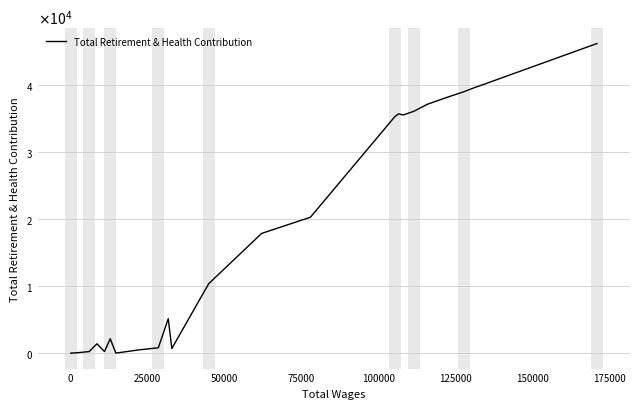

Is this an area chart (filled region under the line)?

No